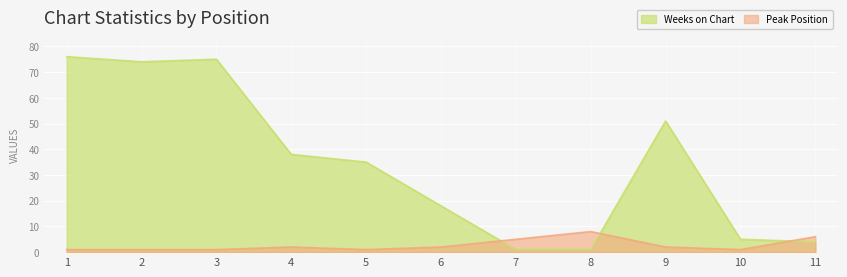

At which category is the sum across all series the highest?

1